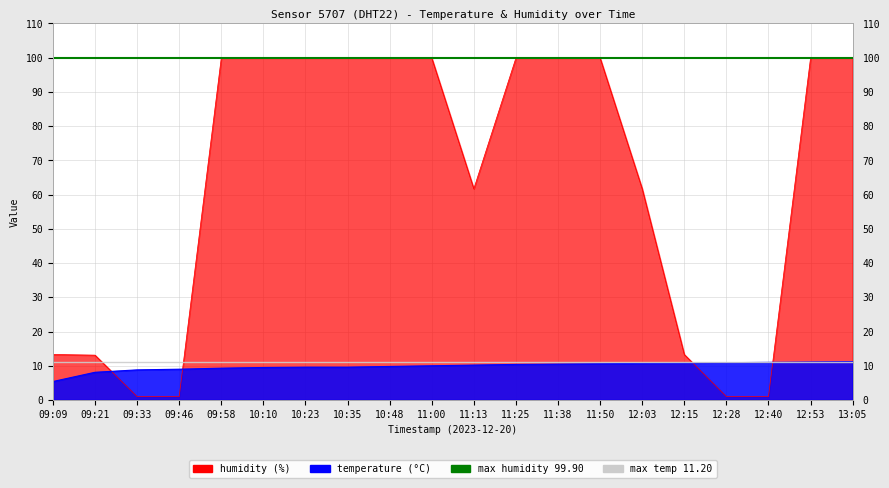

The max humidity (99.90) series shows 99.9 at 09:21. True or false?

True